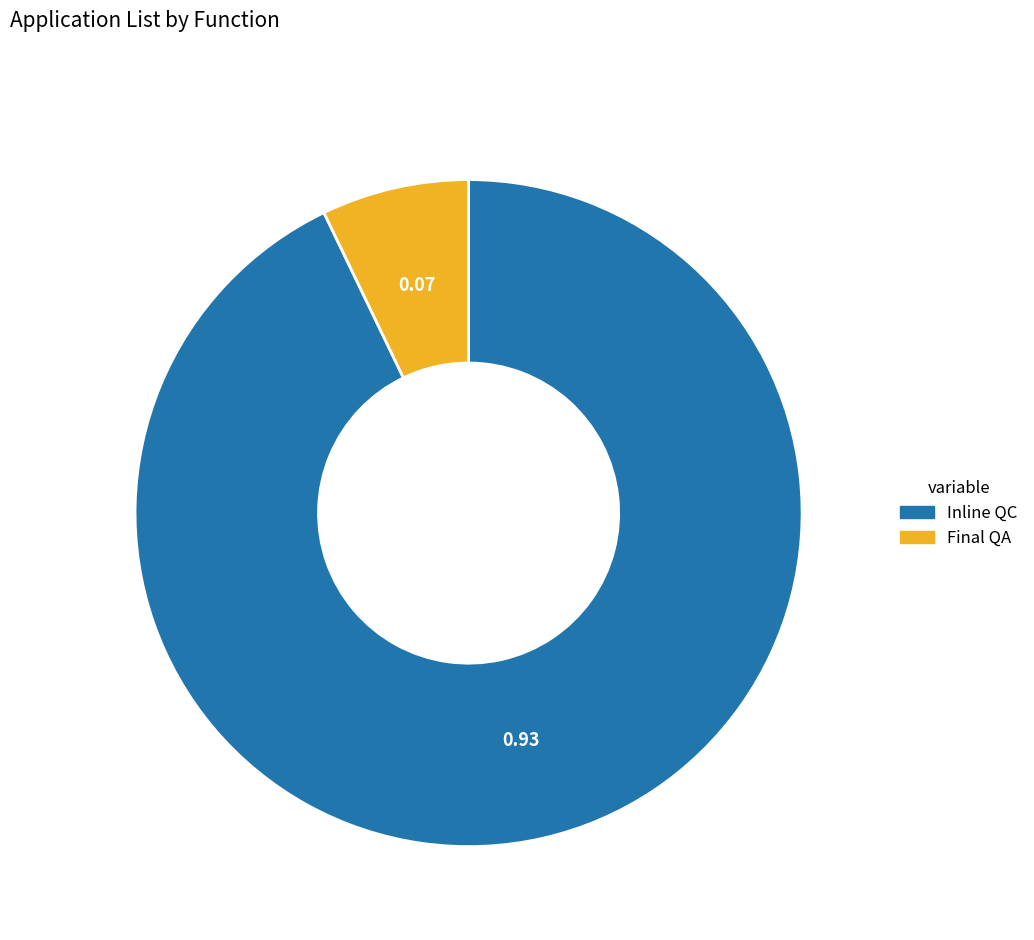

Rank the categories by value from lowest to highest.

Final QA, Inline QC